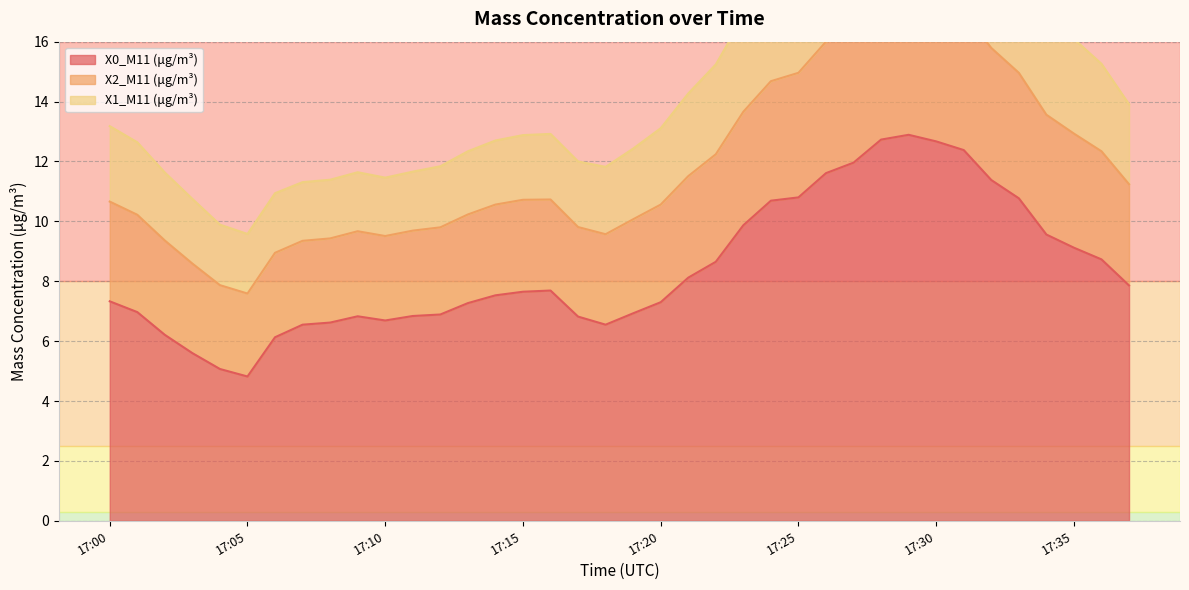

At which label does X0_M11 (μg/m³) first exceed 7?

17:00